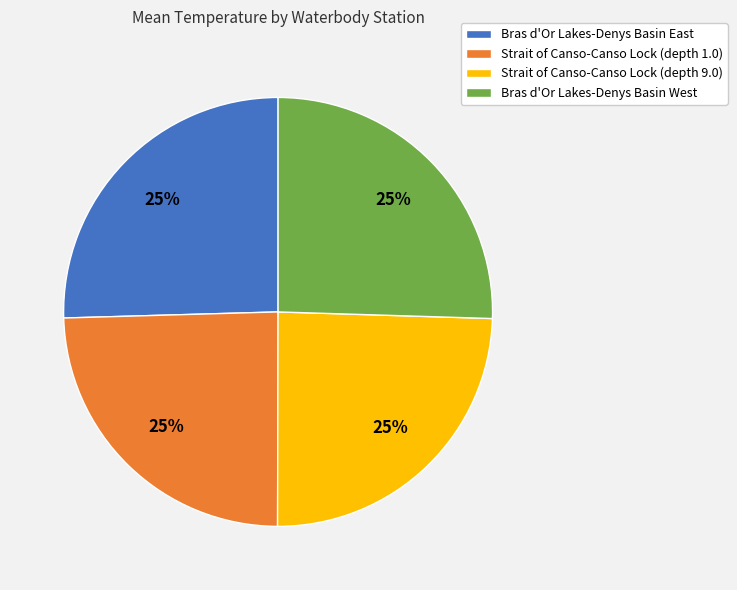

The Strait of Canso-Canso Lock (depth 9.0) slice represents 25% of the pie. True or false?

True